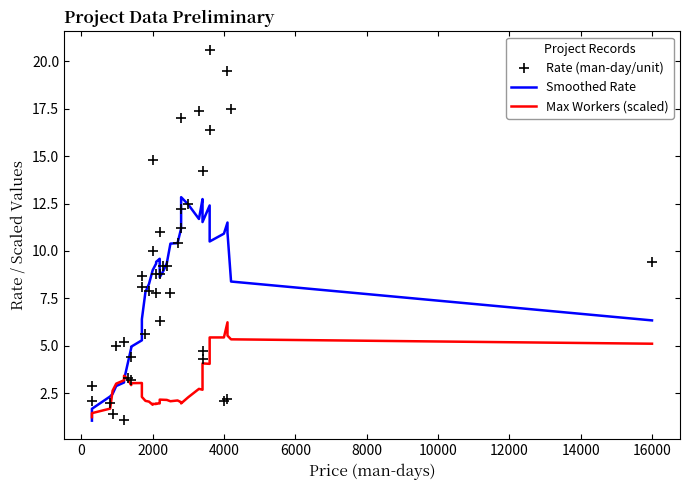

How many values in the Rate (man-day/unit) series are below 8?

19